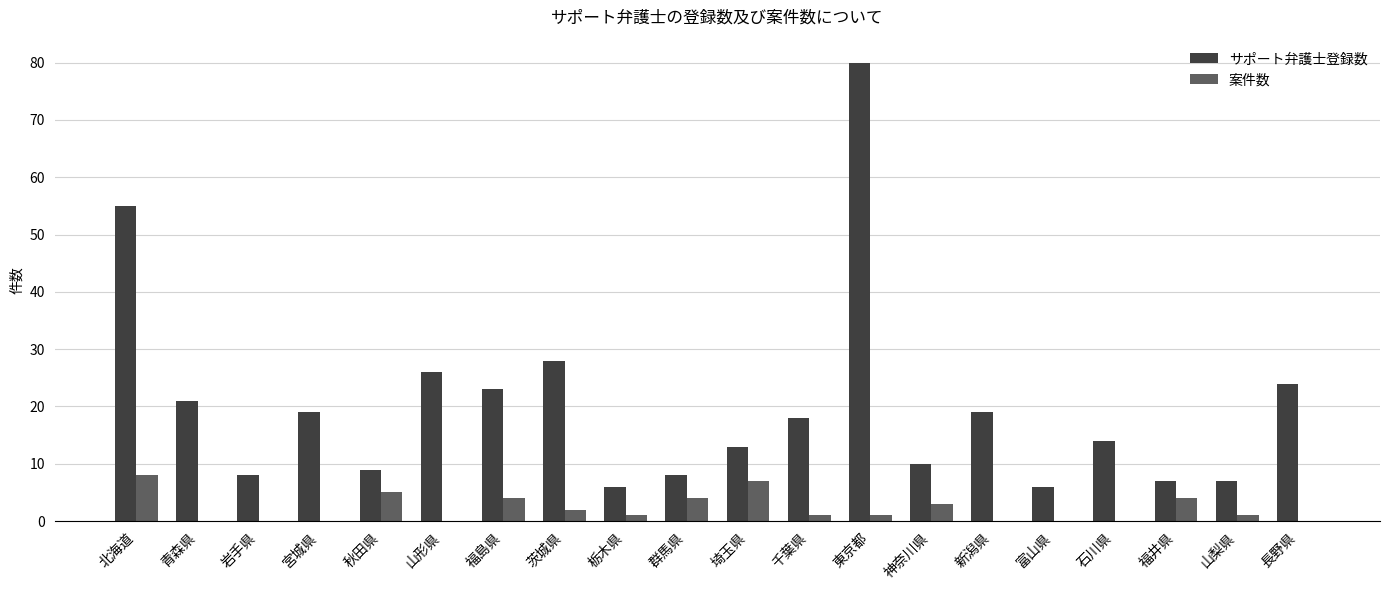

Which series changed the most between 山形県 and 群馬県?

サポート弁護士登録数